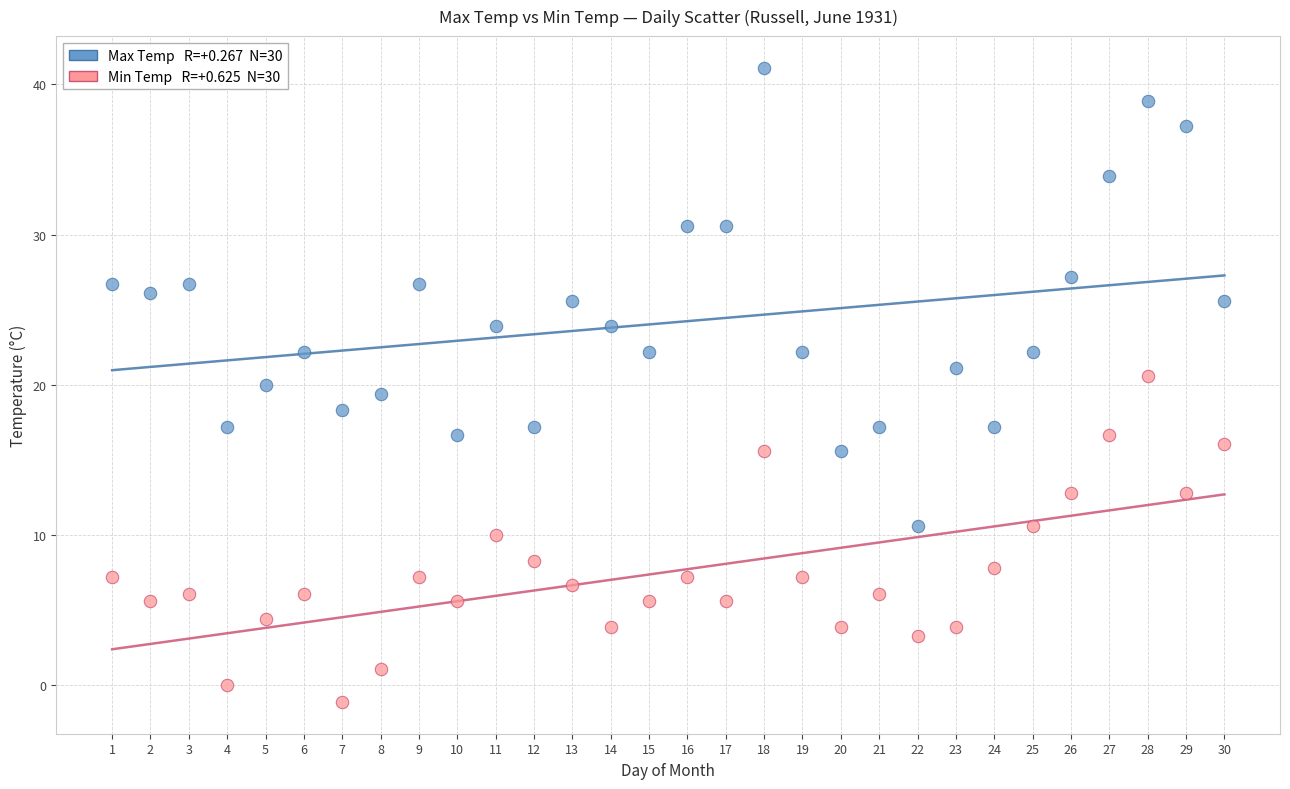

Across all data points, what is the range of X values (max minus min)?

29.0